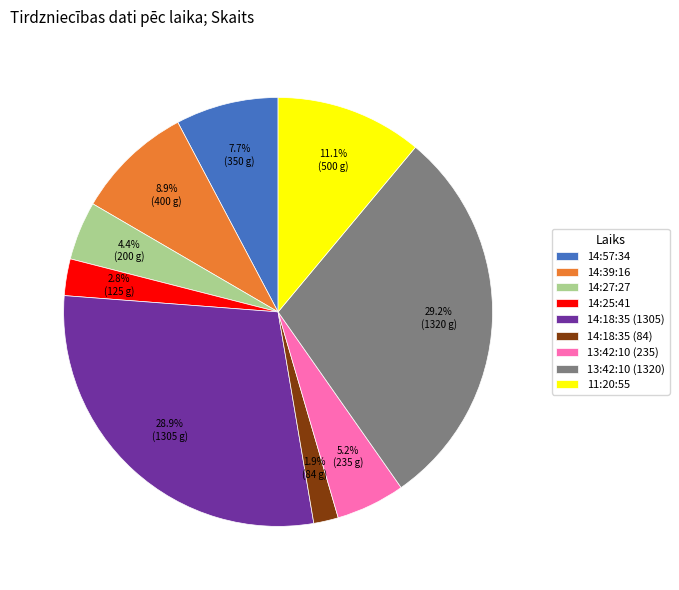

The 14:18:35 (1305) slice represents 29% of the pie. True or false?

True